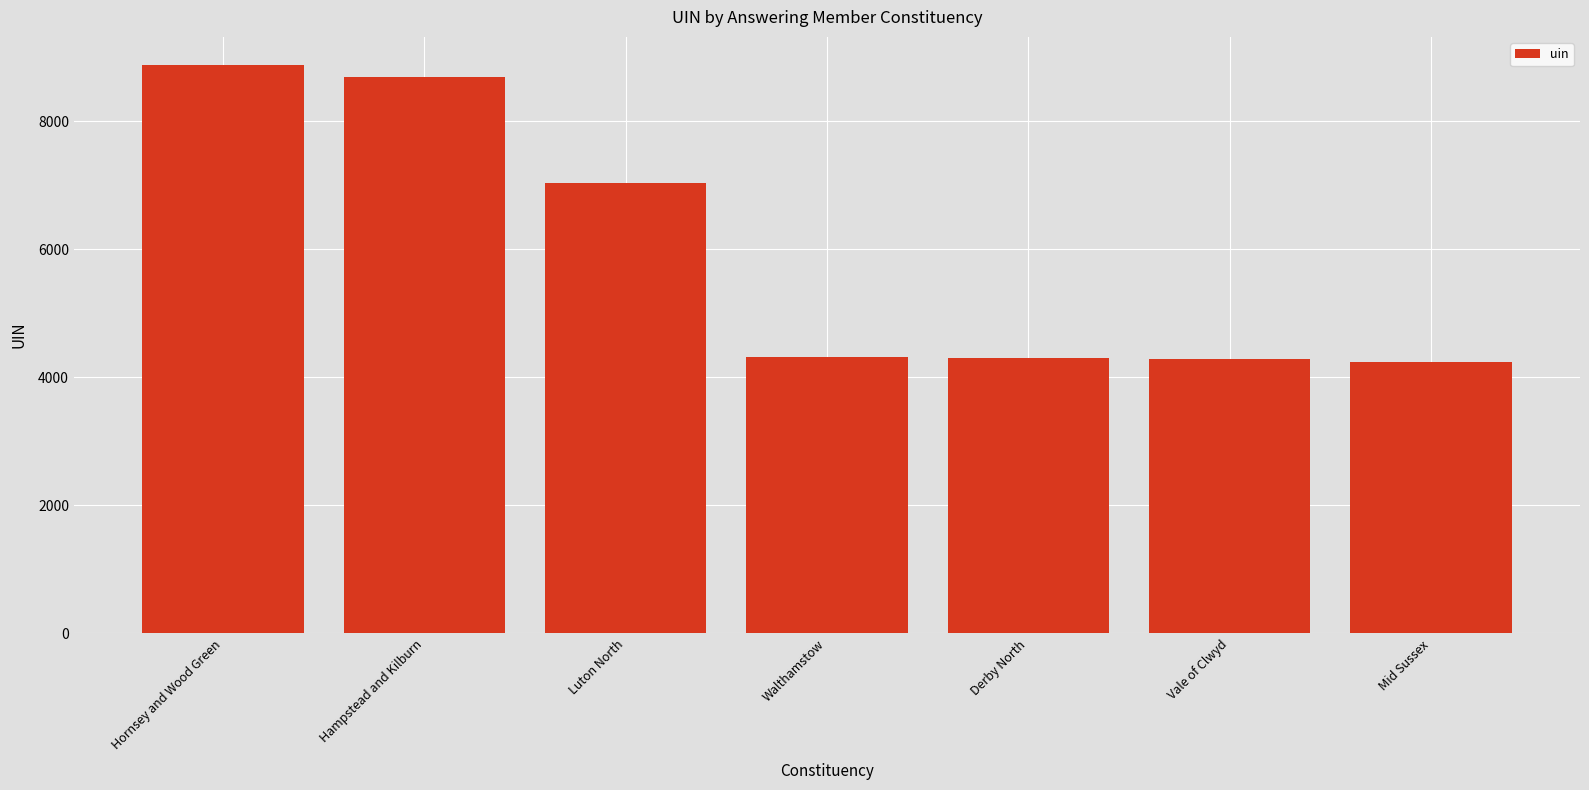

What is the maximum value shown in the chart?

8871